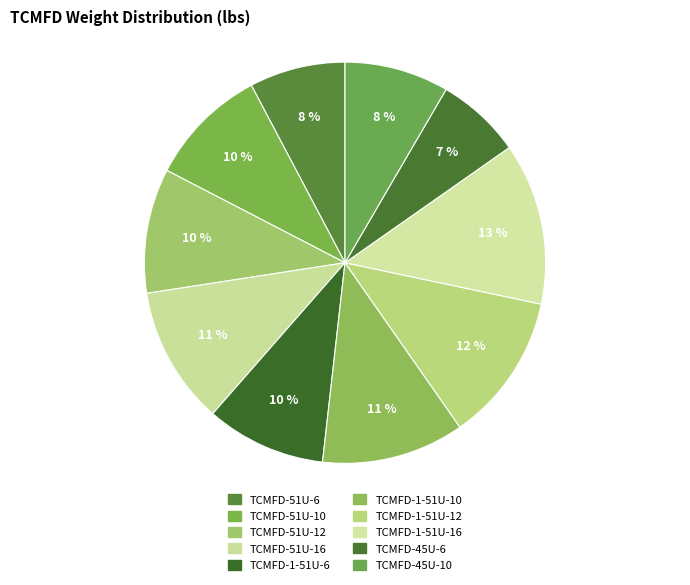

The TCMFD-1-51U-16 slice represents 13% of the pie. True or false?

True